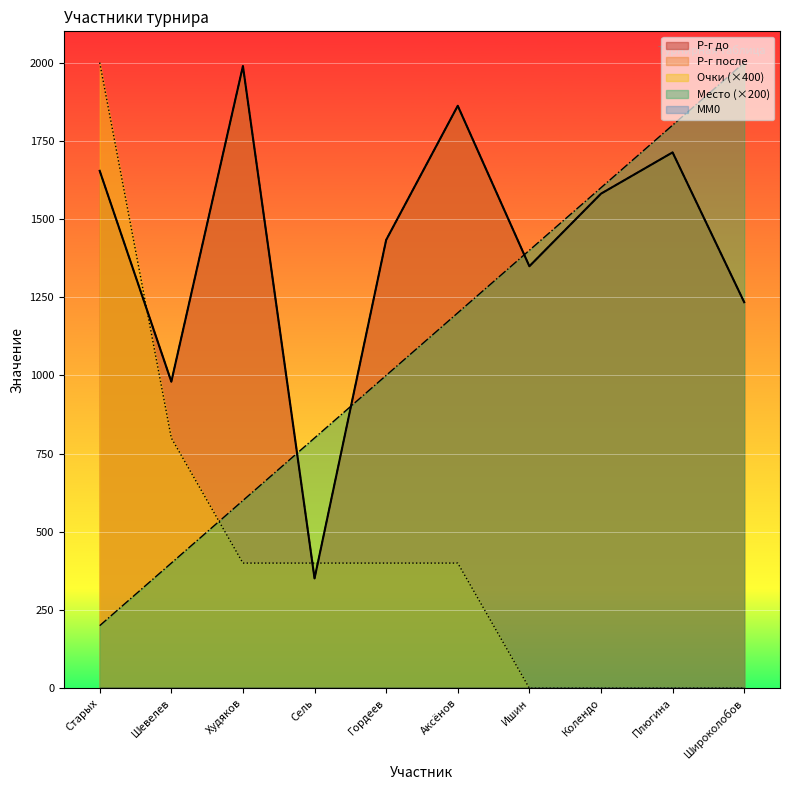

Where is Место nearest to the value 1100?

Гордеев